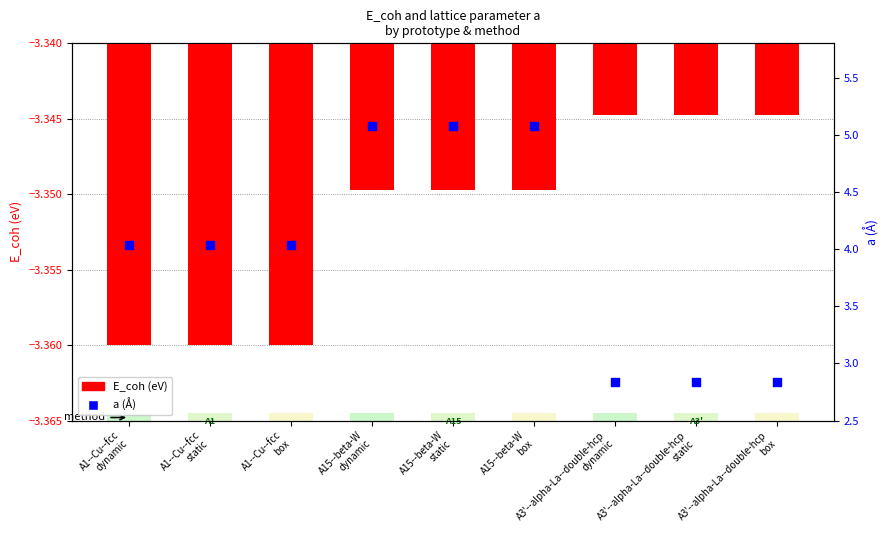

Which series has the largest Y range (max minus min)?

a (Å)